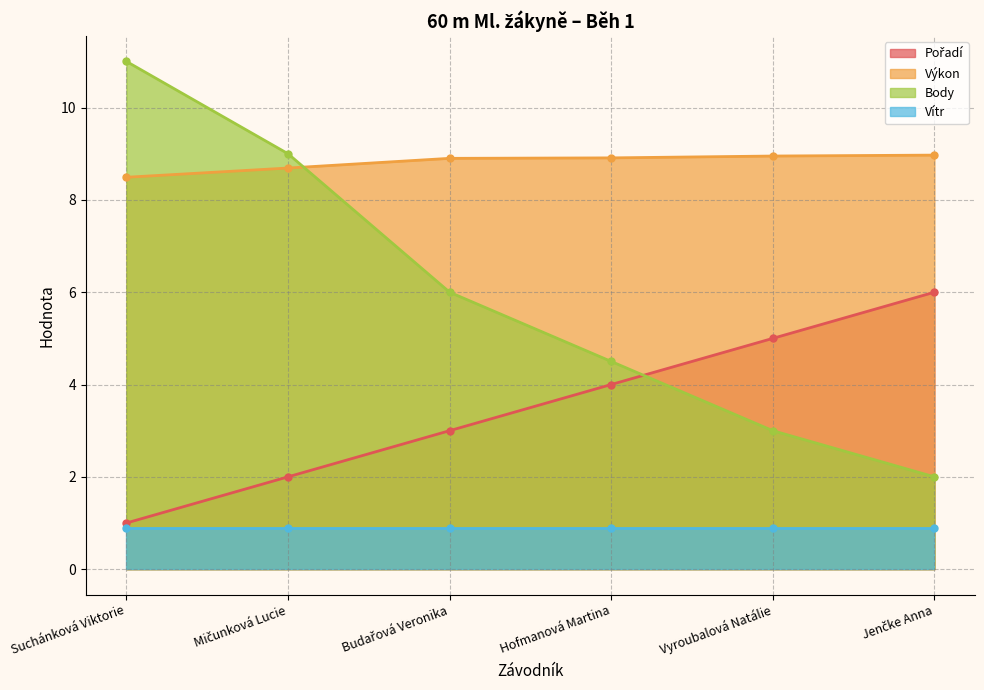

True or false: Body and Výkon intersect in this chart.

True